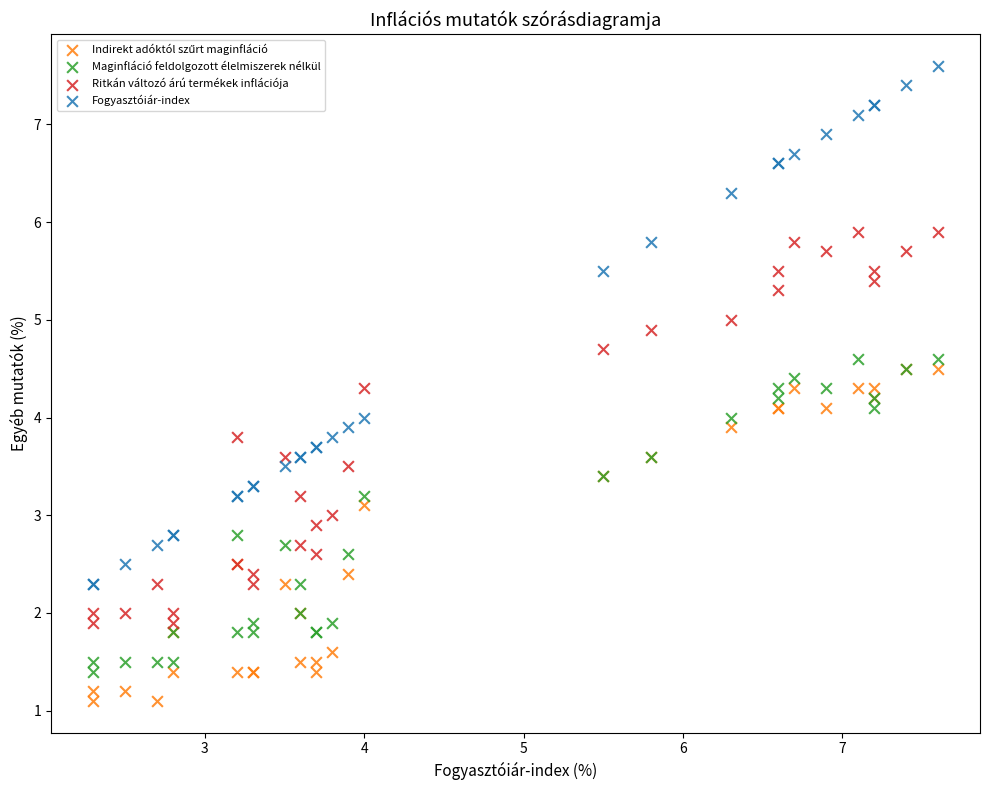

Which series reaches the maximum Y coordinate?

Fogyasztóiár-index